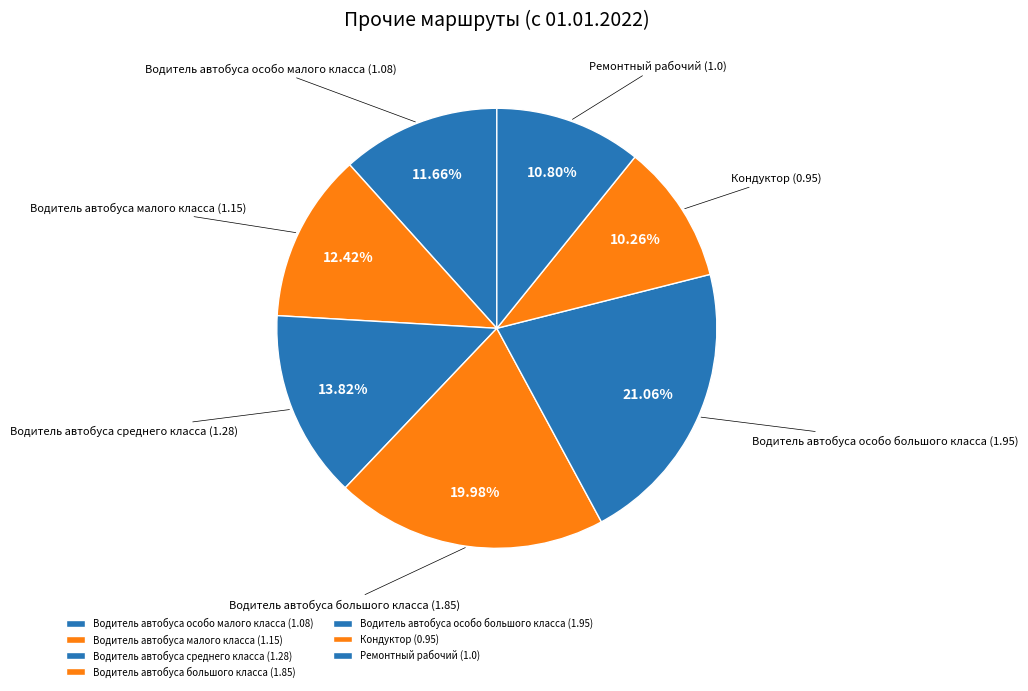

What is the ratio of the value at Водитель автобуса среднего класса to the value at Водитель автобуса особо большого класса?

0.7